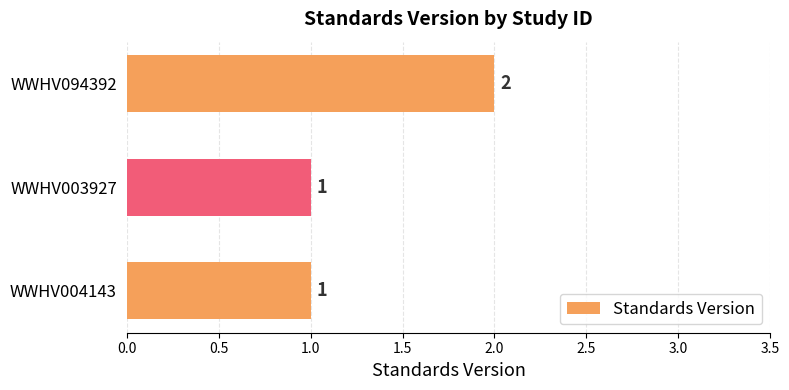

How many values are between 1 and 2?

3